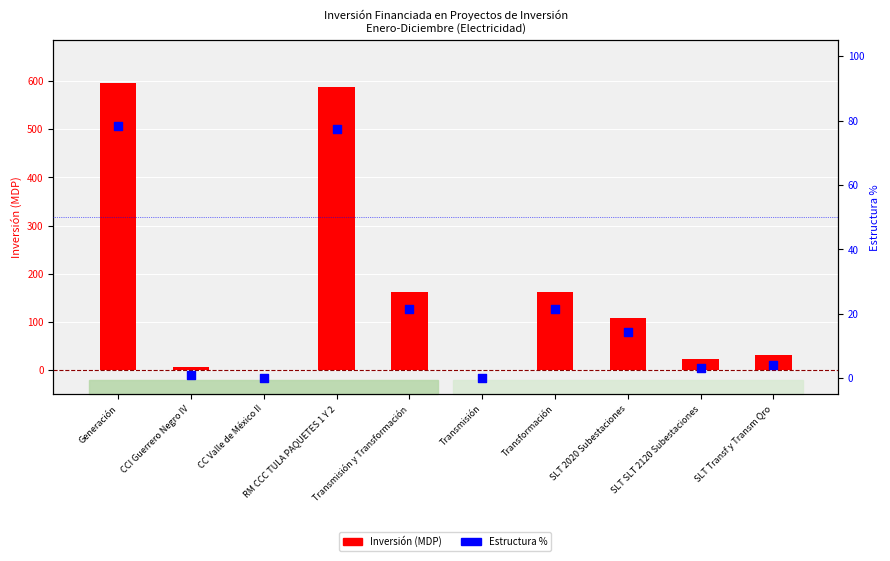

At how many categories does at least one series exceed 476?

2